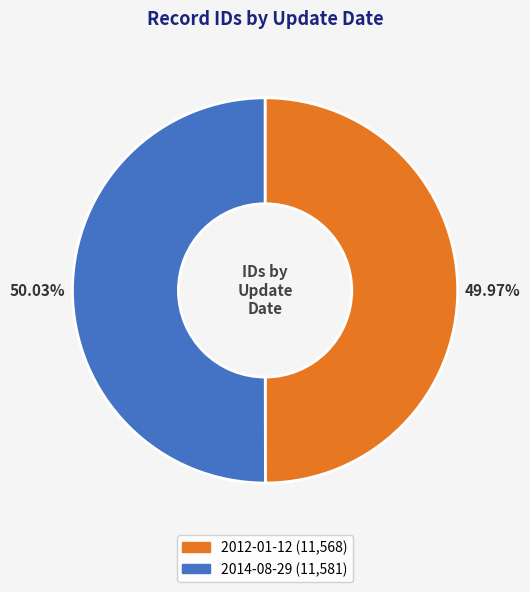

How many segments does this pie chart have?

2